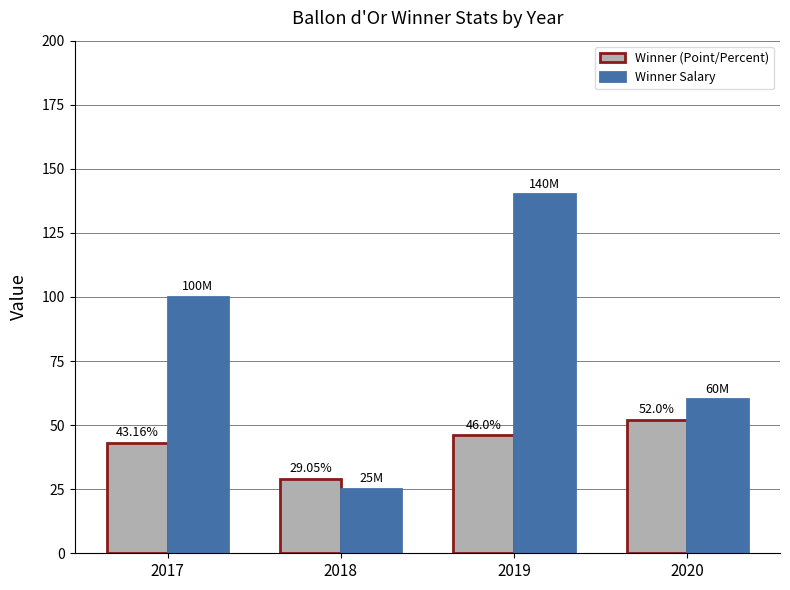

At which category is the sum across all series the highest?

2019